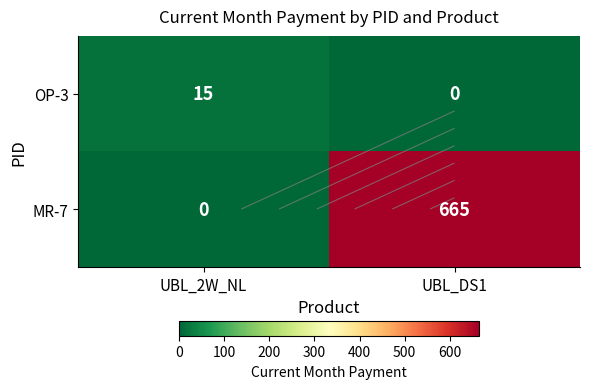

Which series has the largest total across all categories?

MR-7